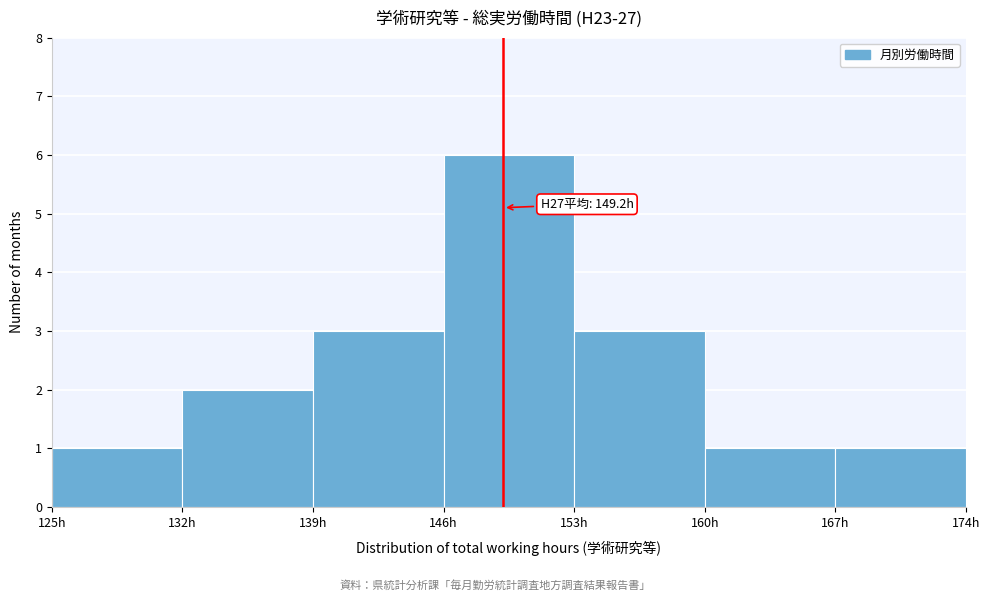

Over which range of the x-axis is the bar tallest?

146 to 153